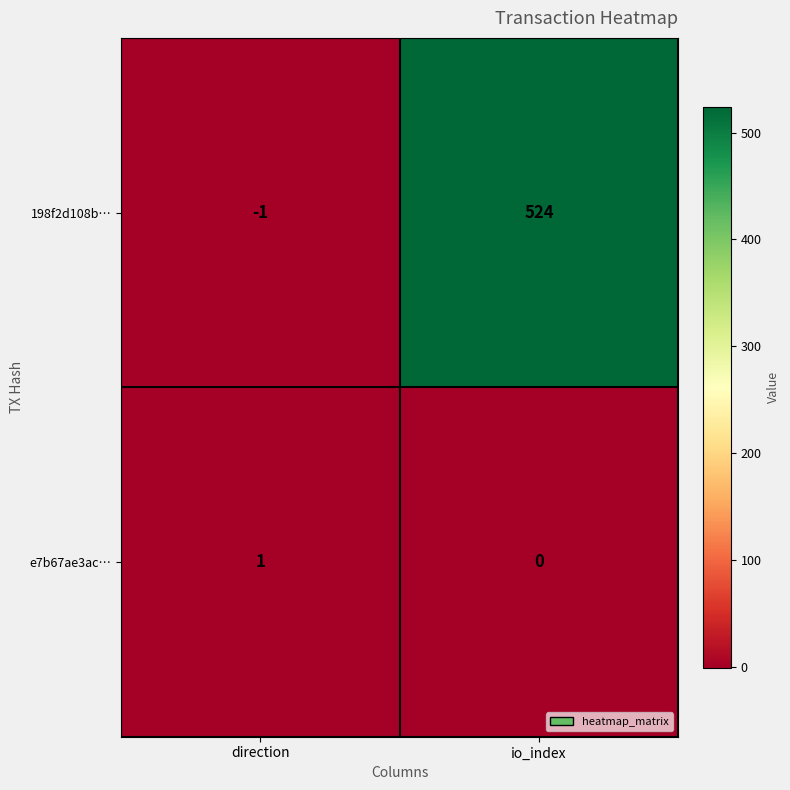

At which category is the sum across all series the highest?

io_index